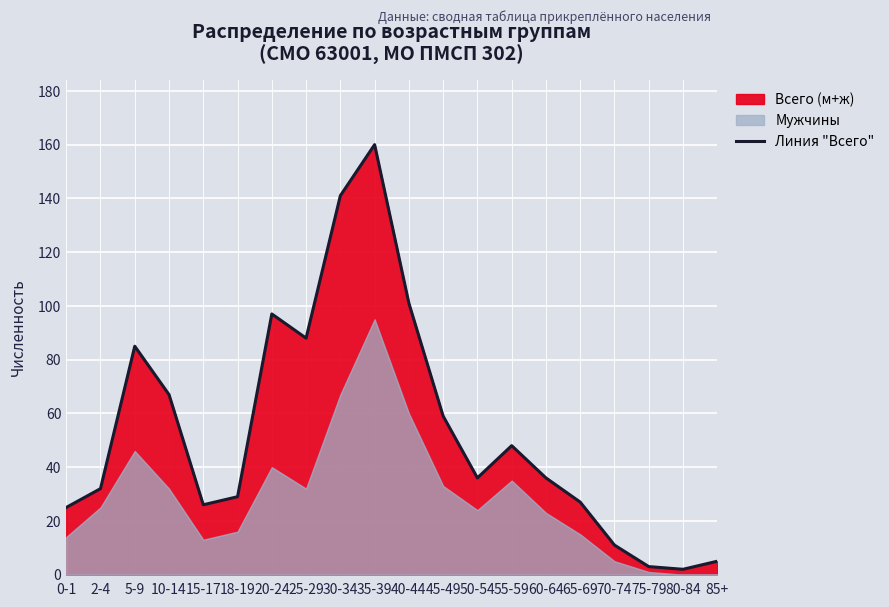

What is the approximate value at 55-59, to the nearest 10?

50